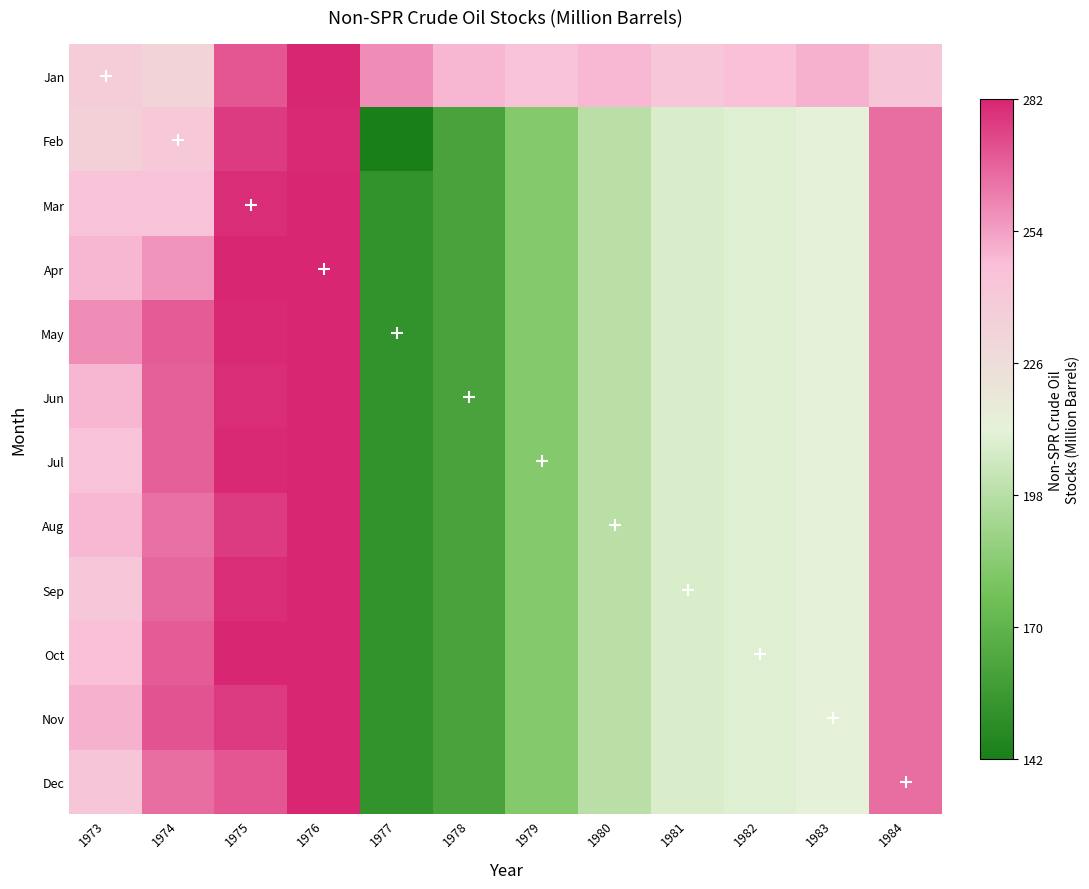

Which has a higher value, 1982 or 1983?

1983